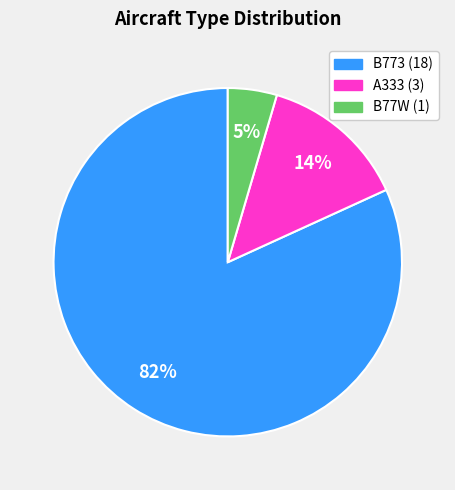

Which has a higher value, A333 (3) or B773 (18)?

B773 (18)